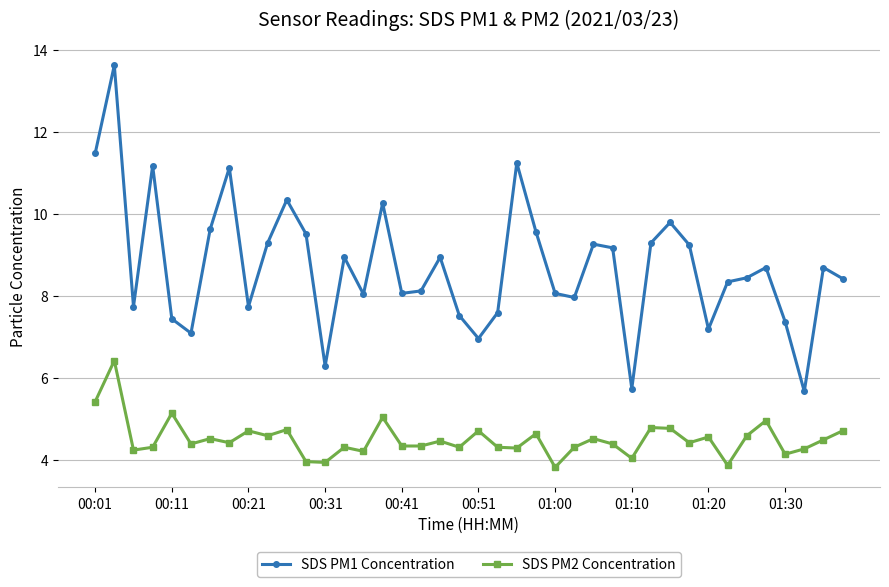

True or false: SDS PM2 Concentration has more than 2 interior local peaks.

True